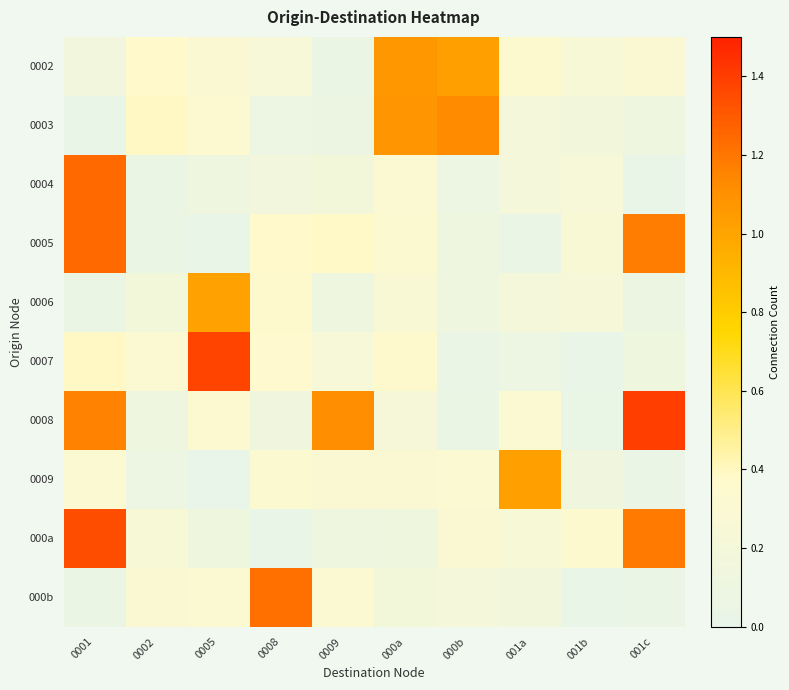

Reading left to right, list all the values displayed in this chart.

0002: 0001=0.1	0002=0.4	0005=0.3	0008=0.2	0009=0.1	000a=1.1	000b=1.0	001a=0.3	001b=0.2	001c=0.3
0003: 0001=0.0	0002=0.4	0005=0.3	0008=0.1	0009=0.1	000a=1.1	000b=1.1	001a=0.2	001b=0.2	001c=0.1
0004: 0001=1.2	0002=0.1	0005=0.1	0008=0.1	0009=0.2	000a=0.3	000b=0.1	001a=0.2	001b=0.2	001c=0.0
0005: 0001=1.2	0002=0.1	0005=0.0	0008=0.4	0009=0.4	000a=0.3	000b=0.1	001a=0.0	001b=0.3	001c=1.2
0006: 0001=0.0	0002=0.2	0005=1.0	0008=0.4	0009=0.1	000a=0.3	000b=0.1	001a=0.2	001b=0.2	001c=0.1
0007: 0001=0.4	0002=0.3	0005=1.4	0008=0.4	0009=0.2	000a=0.4	000b=0.0	001a=0.1	001b=0.0	001c=0.1
0008: 0001=1.2	0002=0.1	0005=0.3	0008=0.1	0009=1.1	000a=0.2	000b=0.1	001a=0.3	001b=0.0	001c=1.4
0009: 0001=0.3	0002=0.1	0005=0.0	0008=0.3	0009=0.3	000a=0.3	000b=0.3	001a=1.0	001b=0.1	001c=0.0
000a: 0001=1.3	0002=0.2	0005=0.1	0008=0.0	0009=0.1	000a=0.1	000b=0.3	001a=0.3	001b=0.4	001c=1.2
000b: 0001=0.0	0002=0.3	0005=0.3	0008=1.2	0009=0.3	000a=0.2	000b=0.2	001a=0.2	001b=0.0	001c=0.0